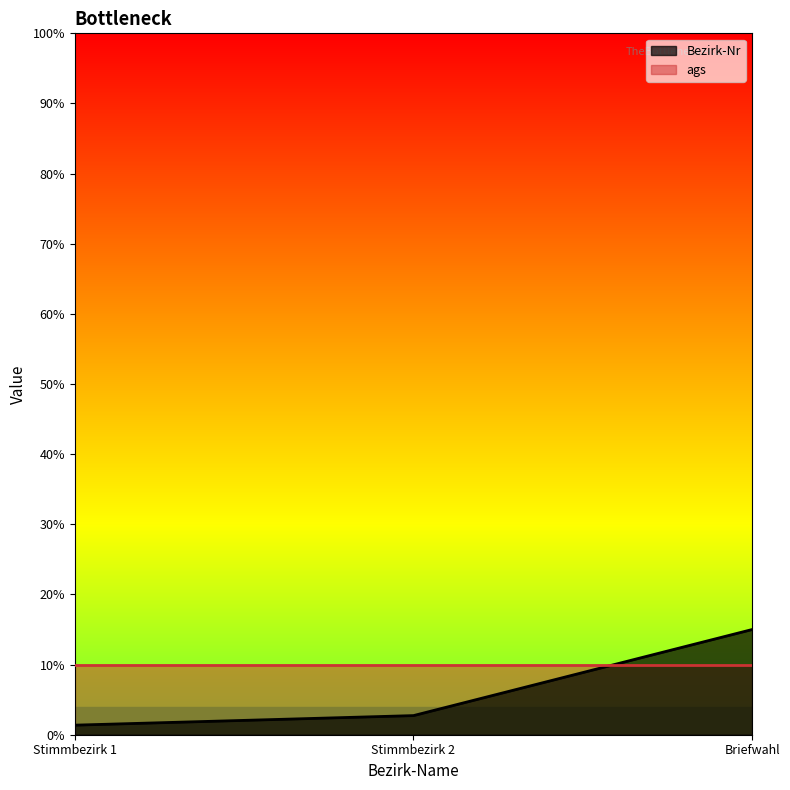

Count the number of categories in the chart.

3